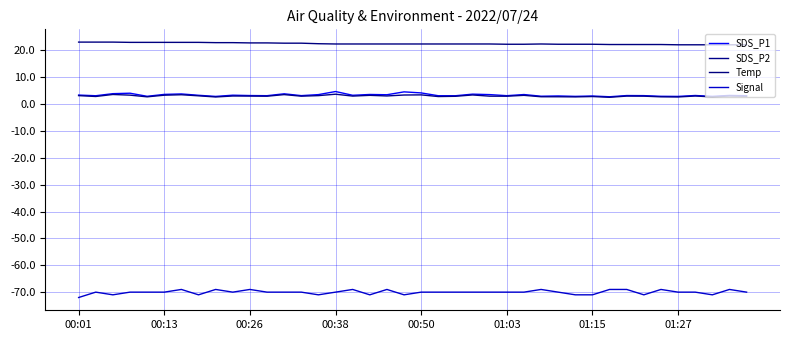

What are all the series names shown in the legend?

SDS_P1, SDS_P2, Temp, Signal